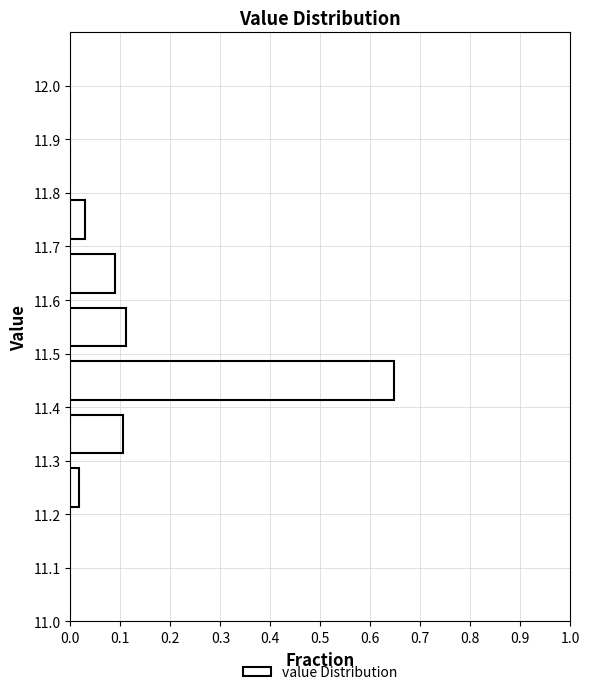

Reading bottom to top, transcribe this chart: for each bar, give the range it covers on the y-axis and its length. The values are not printed on the chart, so give them approximately, as read against the axis.

11.0 to 11.1: 0
11.1 to 11.2: 0
11.2 to 11.3: 0.02
11.3 to 11.4: 0.11
11.4 to 11.5: 0.65
11.5 to 11.6: 0.11
11.6 to 11.7: 0.09
11.7 to 11.8: 0.03
11.8 to 11.9: 0
11.9 to 12.0: 0